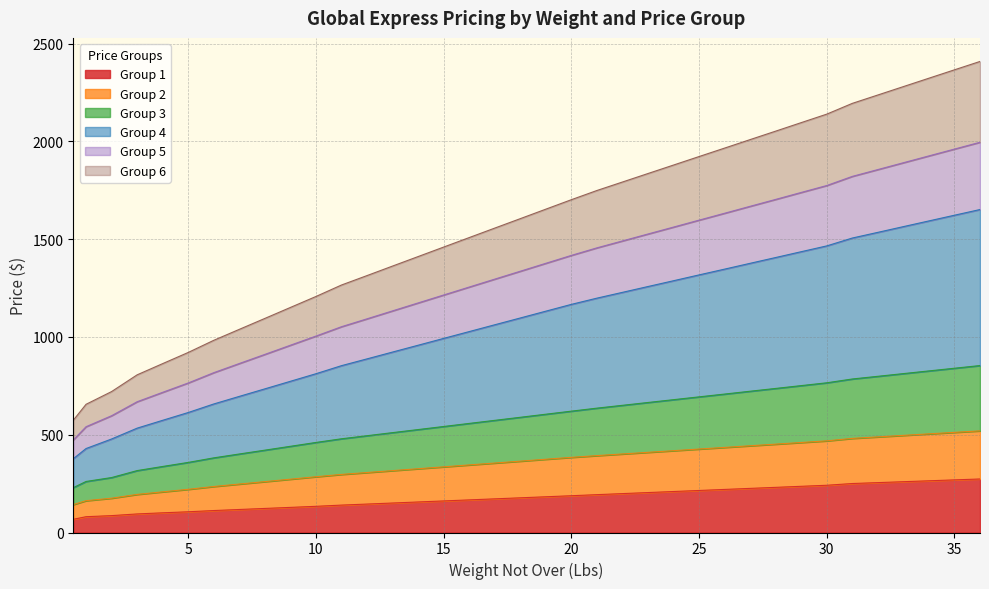

True or false: Group 3 and Group 6 intersect in this chart.

False